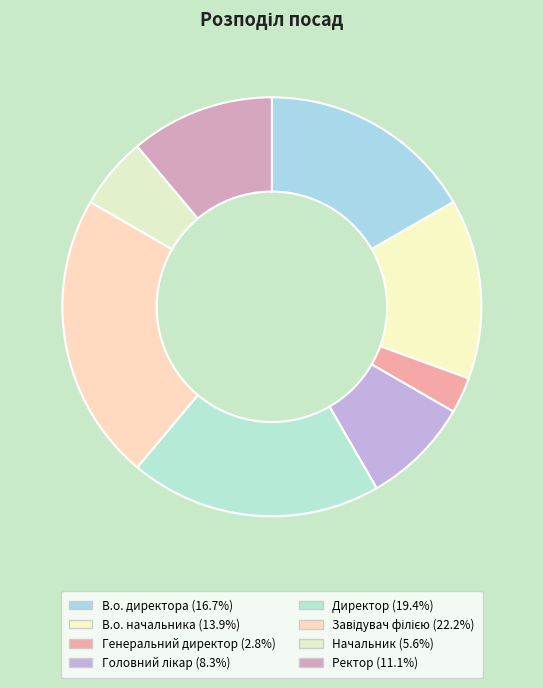

Count the number of slices in the pie.

8